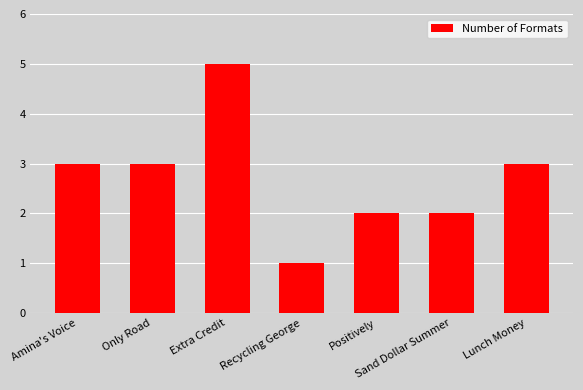

Which has a higher value, Positively or Extra Credit?

Extra Credit